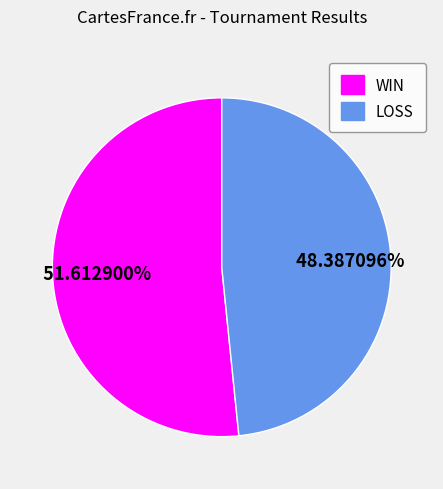

Does any single category account for the majority?

Yes